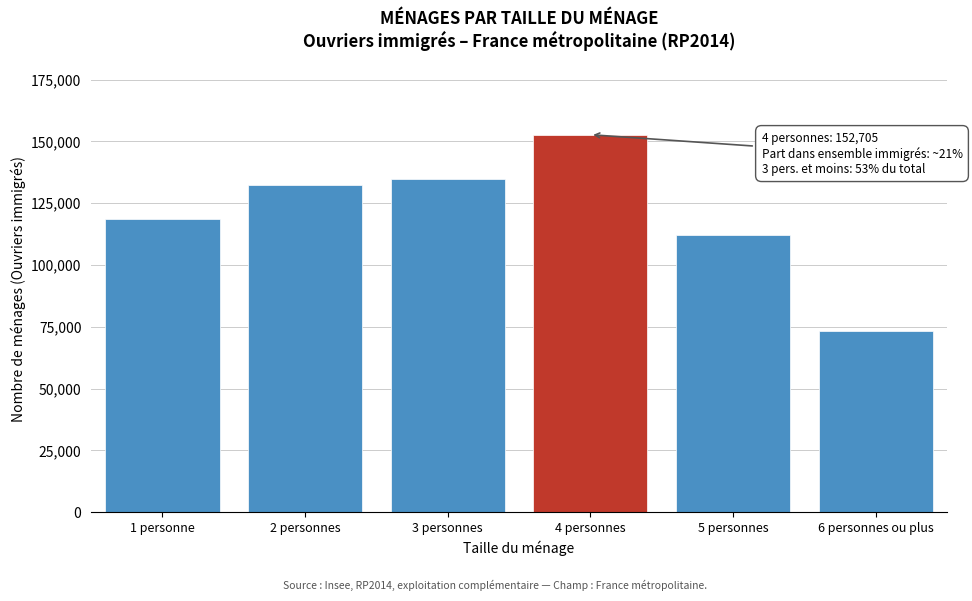

Reading left to right, what are all the values shown in this chart?

118739.9	132450.4	134626.4	152706.0	112327.1	73145.4